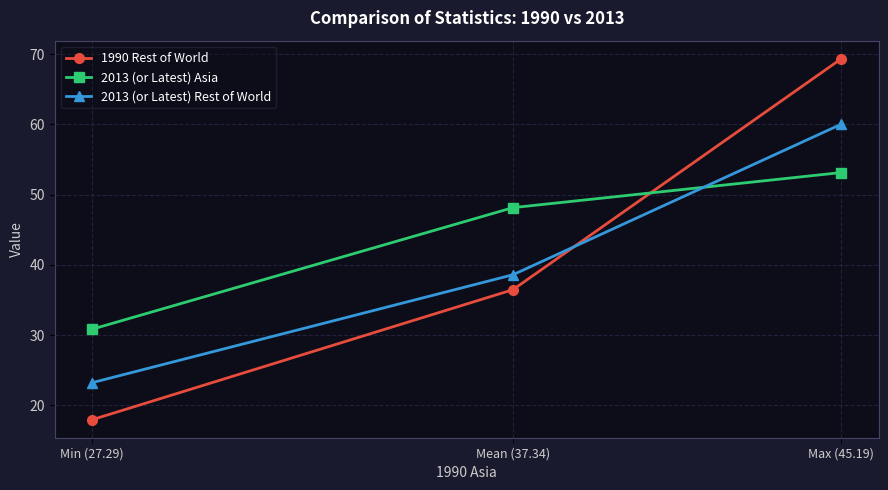

Is it true that 2013 (or Latest) Rest of World equals 60.0 at Max (45.19)?

True